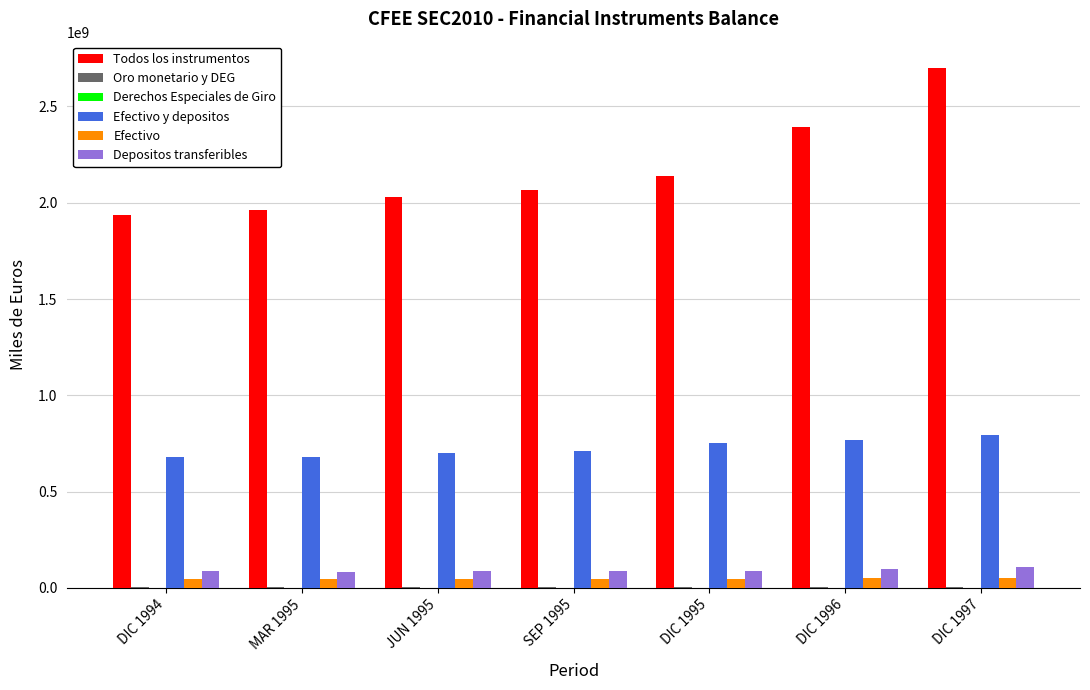

What is the sum of the Depositos transferibles values at DIC 1996 and MAR 1995?

184067356